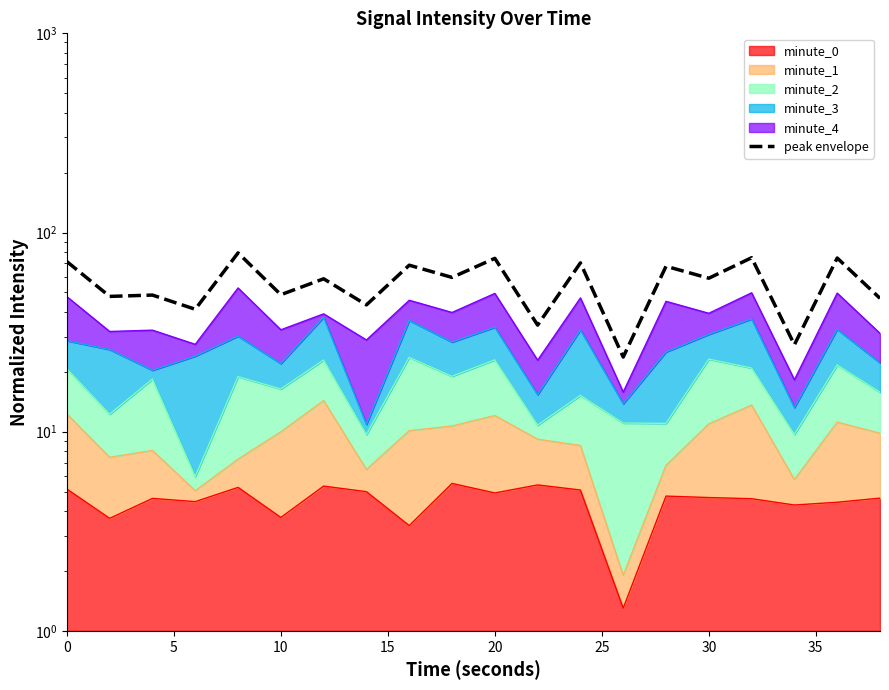

What is the difference between the maximum and minimum values?

55.3